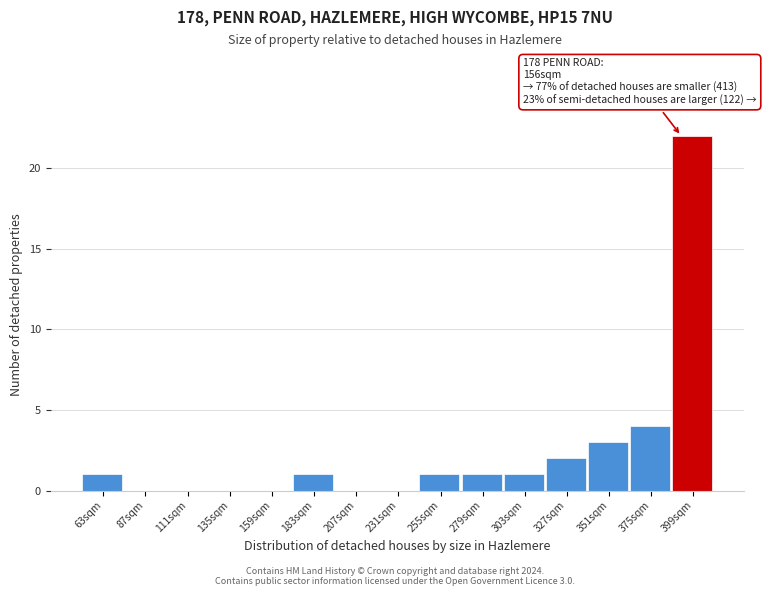

Which range on the x-axis has the tallest bar?

387 to 411